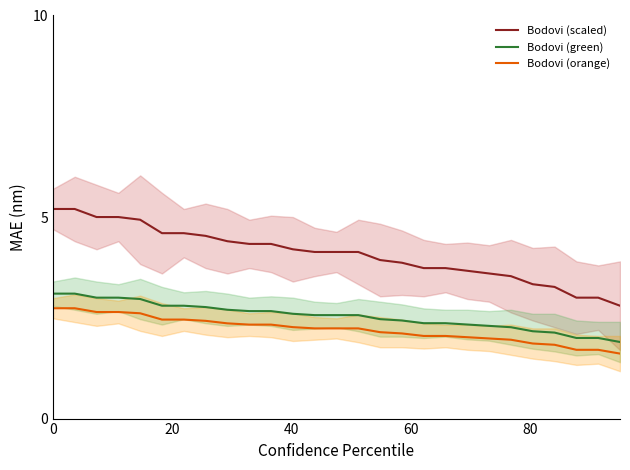

True or false: Bodovi (orange) and Bodovi (green) intersect in this chart.

False